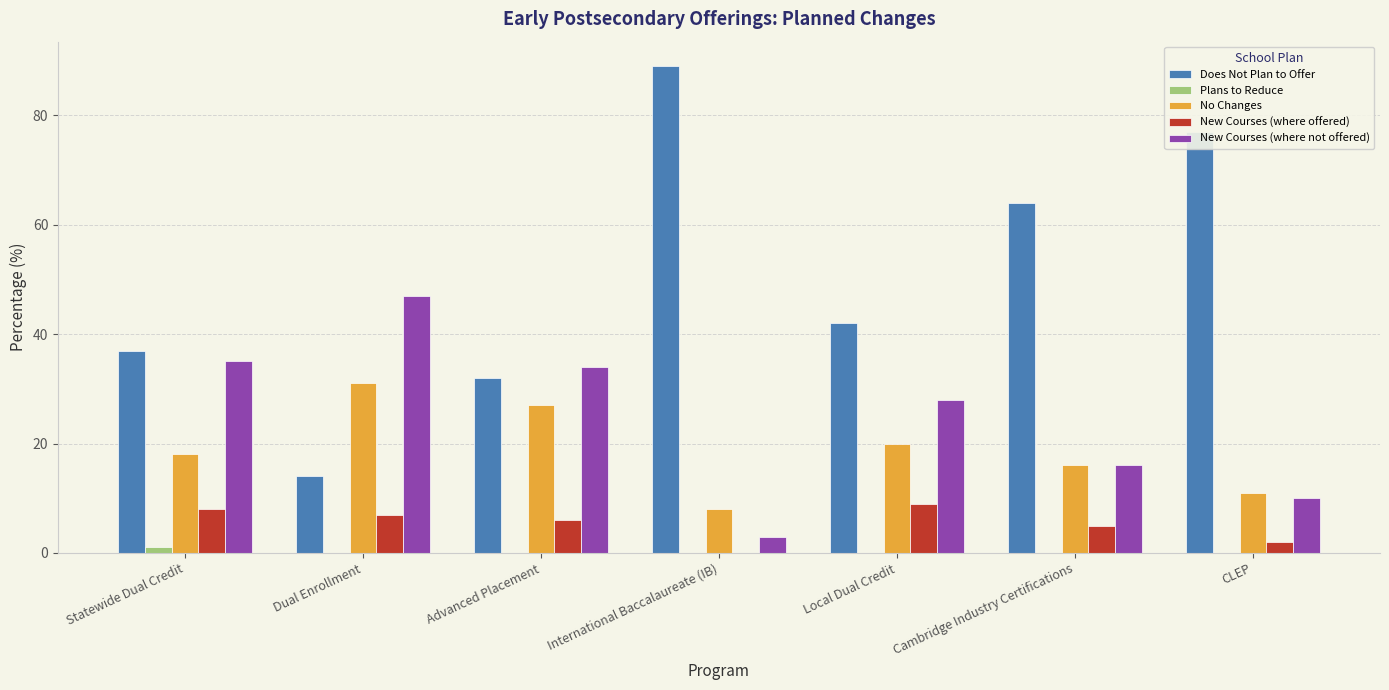

How many groups of bars are there?

7